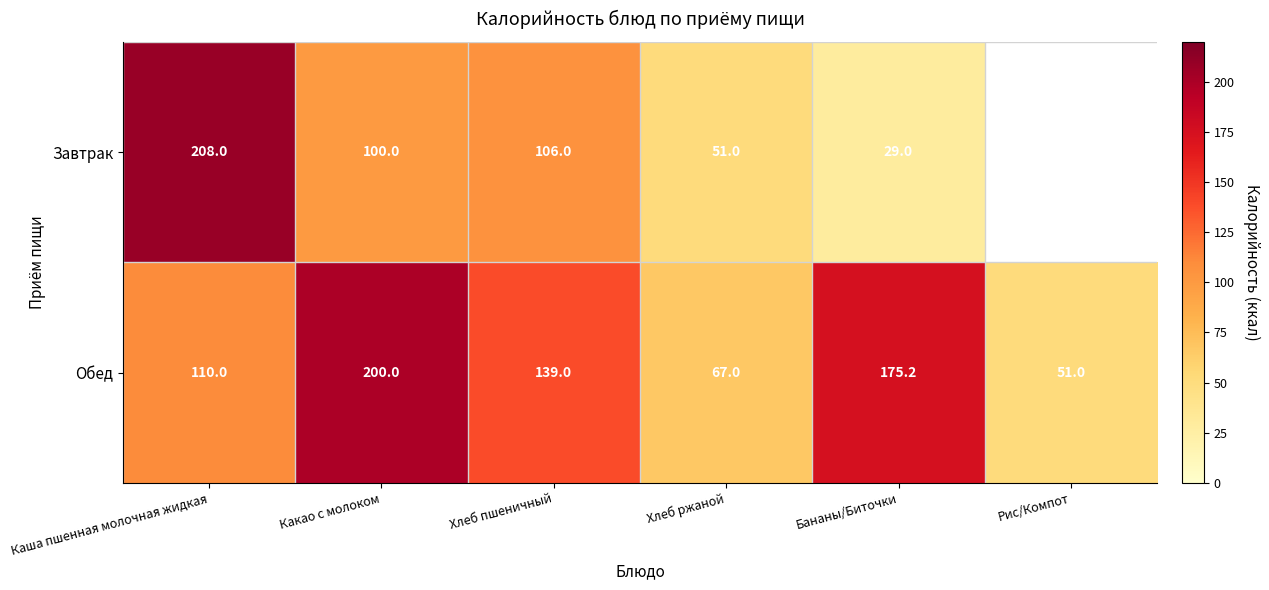

Read the Завтрак value at Каша пшенная молочная жидкая.

208.0